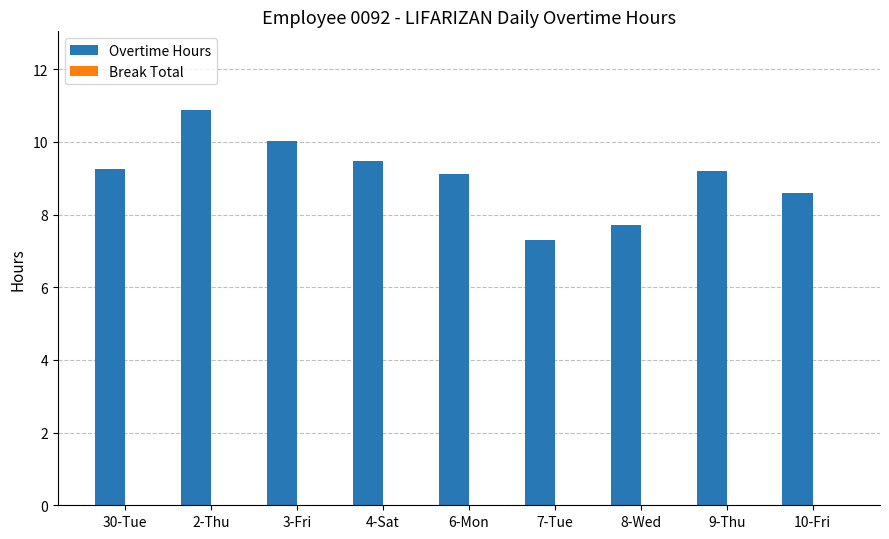

What is the maximum value shown in the chart?

10.9